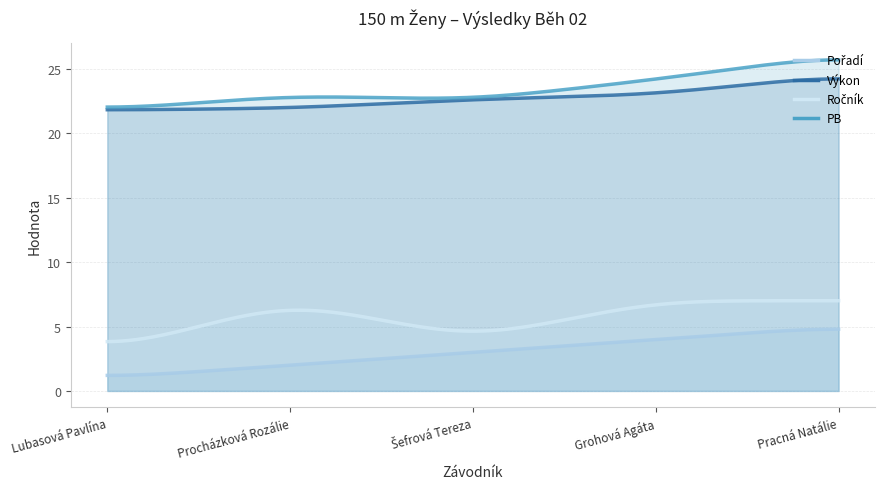

What is the total value across all series at Pracná Natálie?

62.6